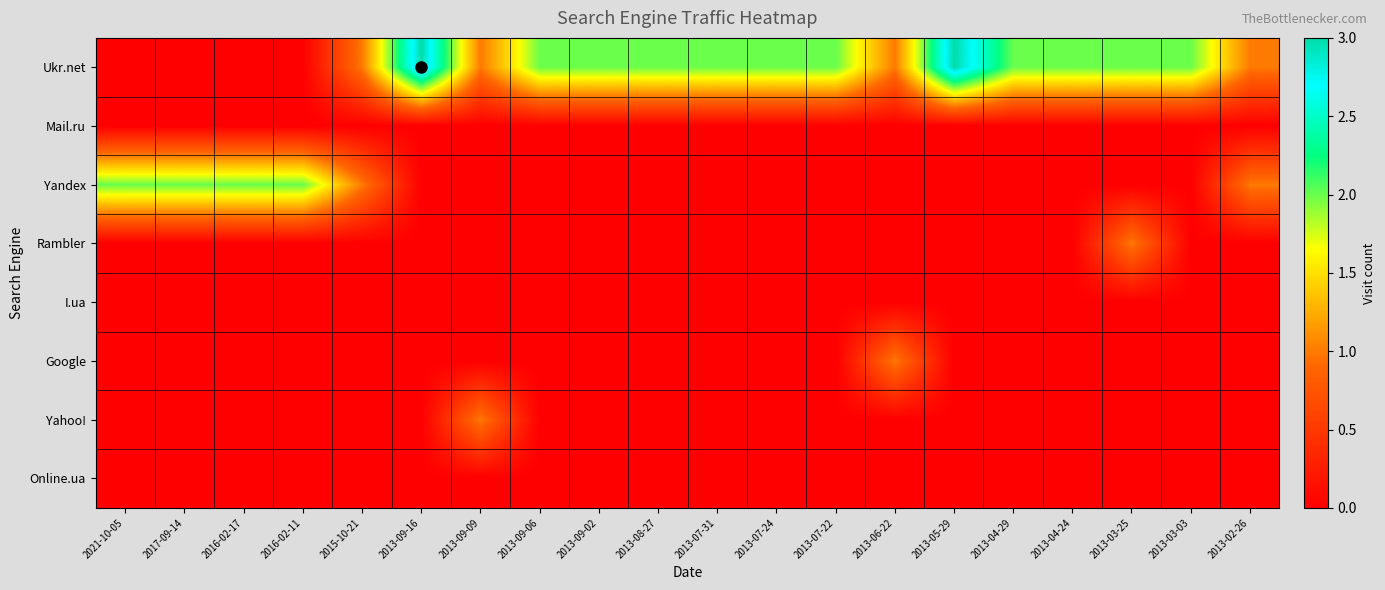

At which category is the sum across all series the highest?

2013-09-16